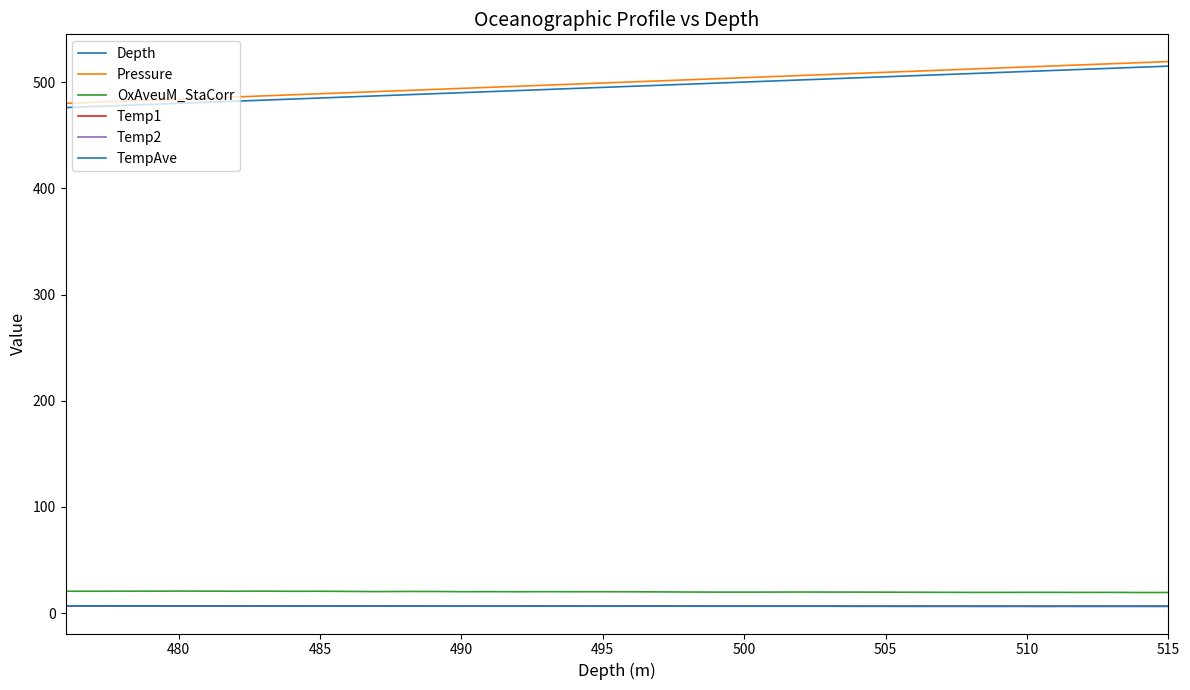

What is the minimum value for TempAve?

6.5